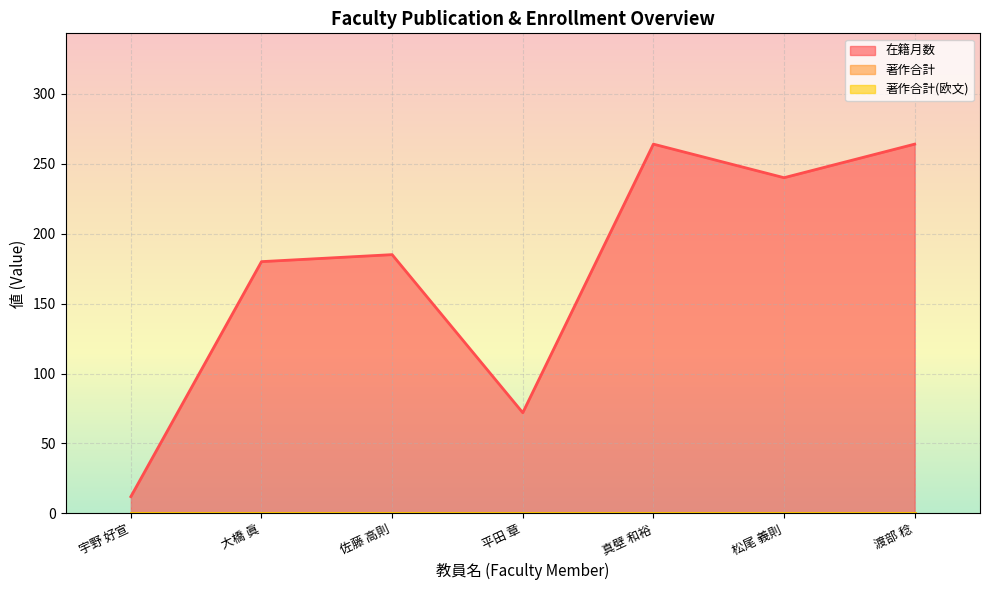

Reading left to right, transcribe all the data shown in this chart.

在籍月数: 12	180	185	72	264	240	264
著作合計: 0	0	0	0	0	0	0
著作合計(欧文): 0	0	0	0	0	0	0